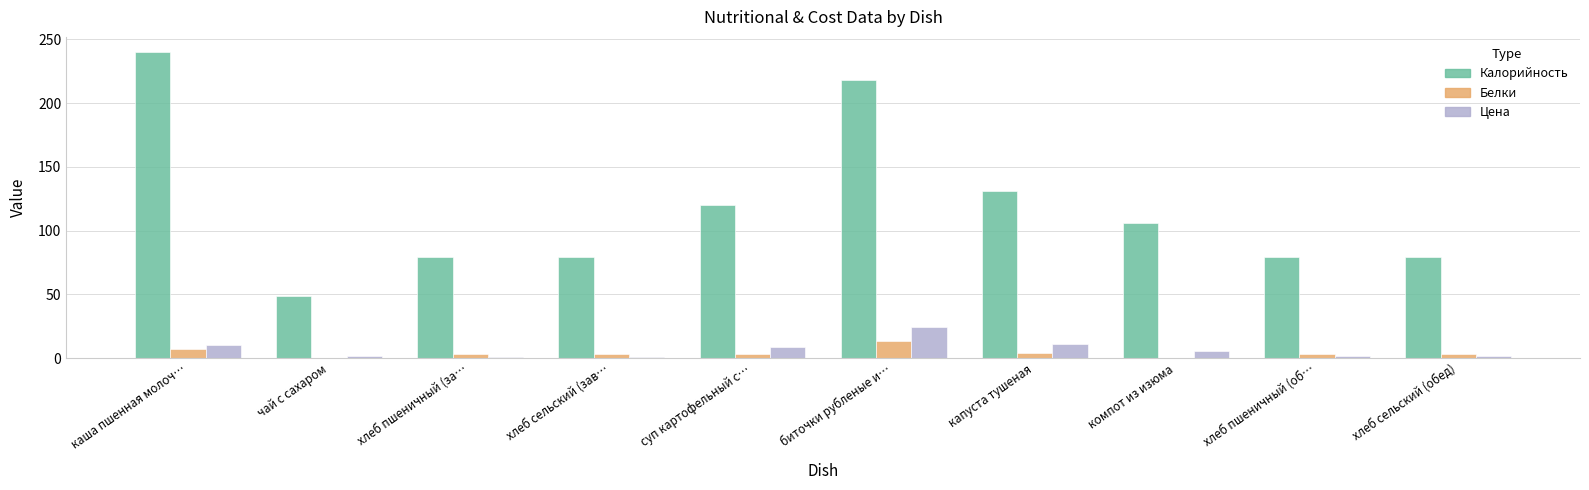

How many groups of bars are there?

10